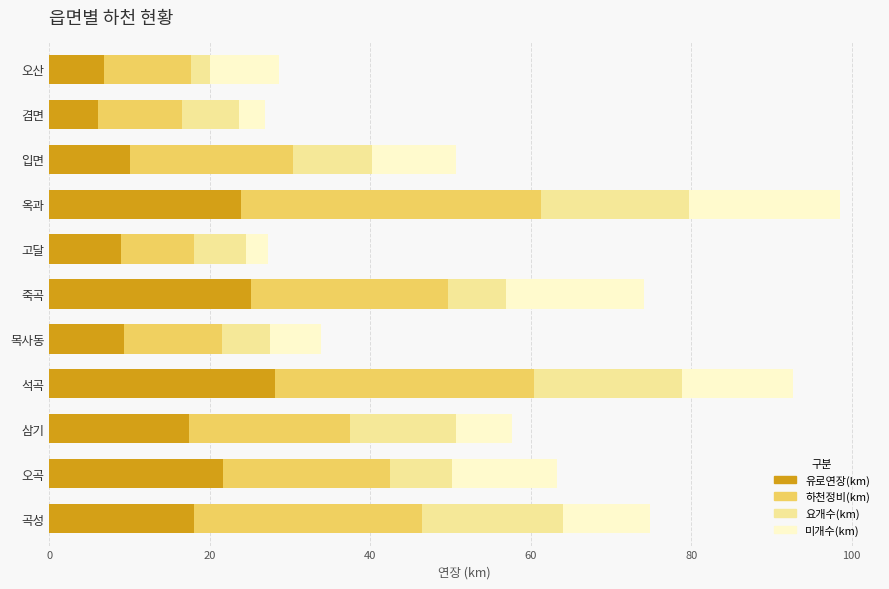

What is the lowest value of the 유로연장(km) series?

6.1